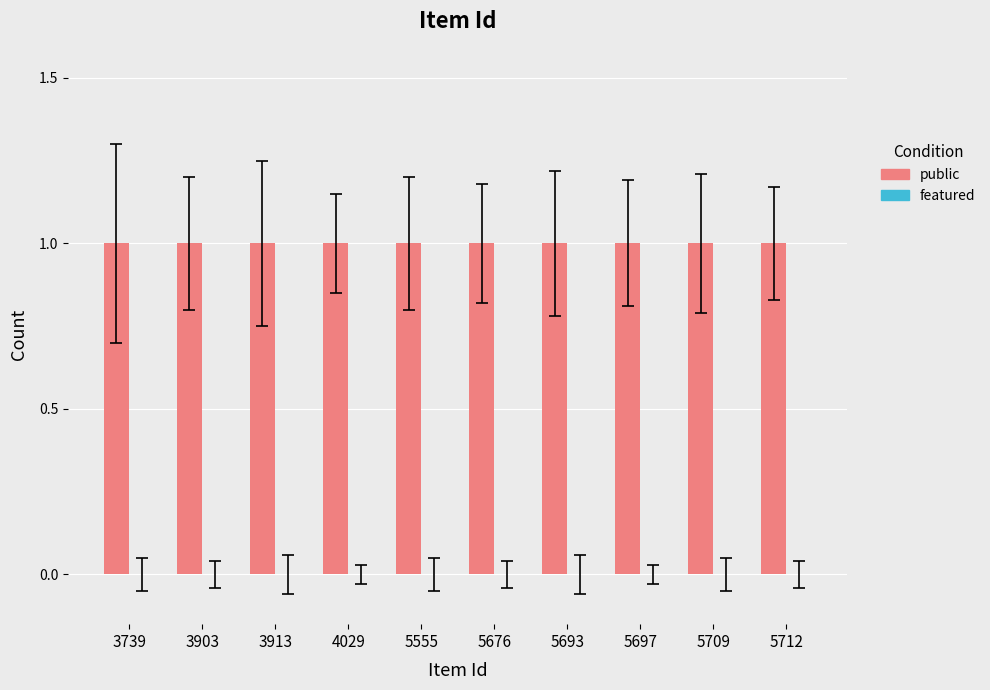

What is the highest value of the public series?

1